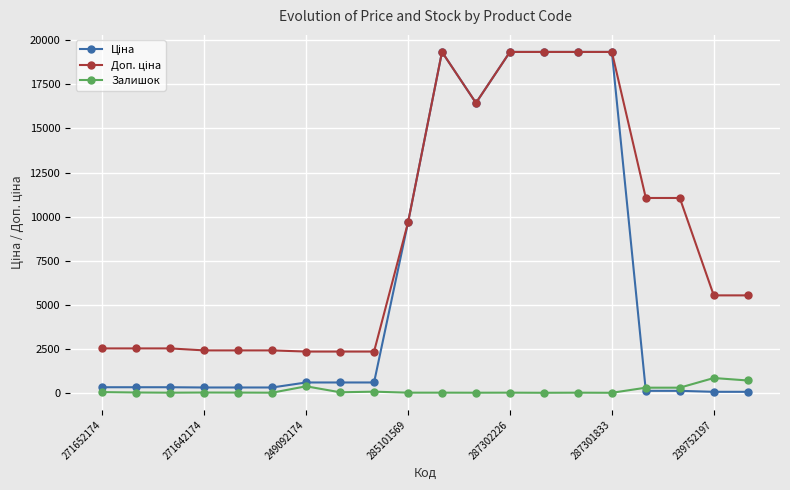

True or false: Залишок has more than 0 interior local peaks.

True